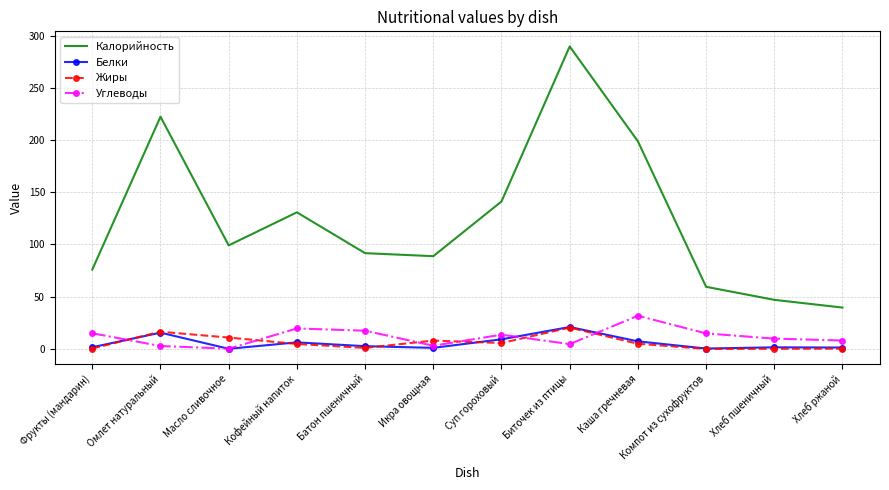

What is the average value of the Калорийность series?

123.7